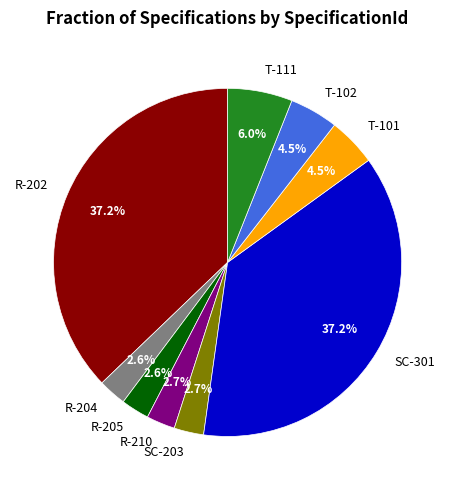

Is there a majority slice in this chart?

No